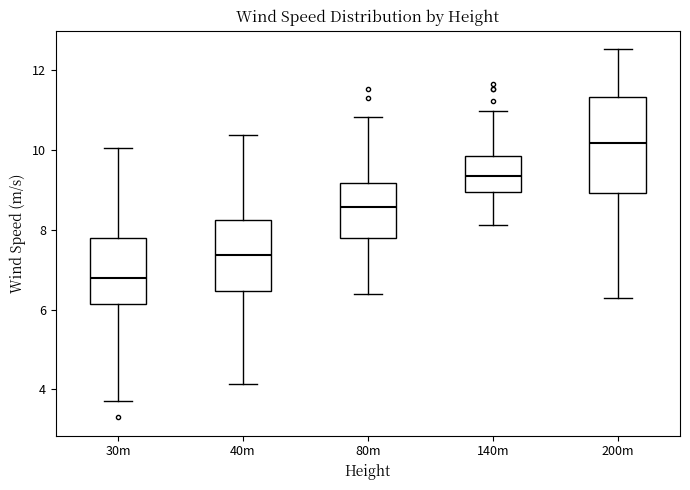

Reading left to right, transcribe this box plot: for each box, give where its median line is, the range the box spans, and where its two whiskers end, as read against the y-axis. The values are not printed on the chart, so give them approximately, as read against the axis.

30m: median 6.8, box 6.2 to 7.8, whiskers 3.8 to 10.0
40m: median 7.4, box 6.4 to 8.2, whiskers 4.2 to 10.4
80m: median 8.6, box 7.8 to 9.2, whiskers 6.4 to 10.8
140m: median 9.4, box 9.0 to 9.8, whiskers 8.2 to 11.0
200m: median 10.2, box 9.0 to 11.4, whiskers 6.4 to 12.6